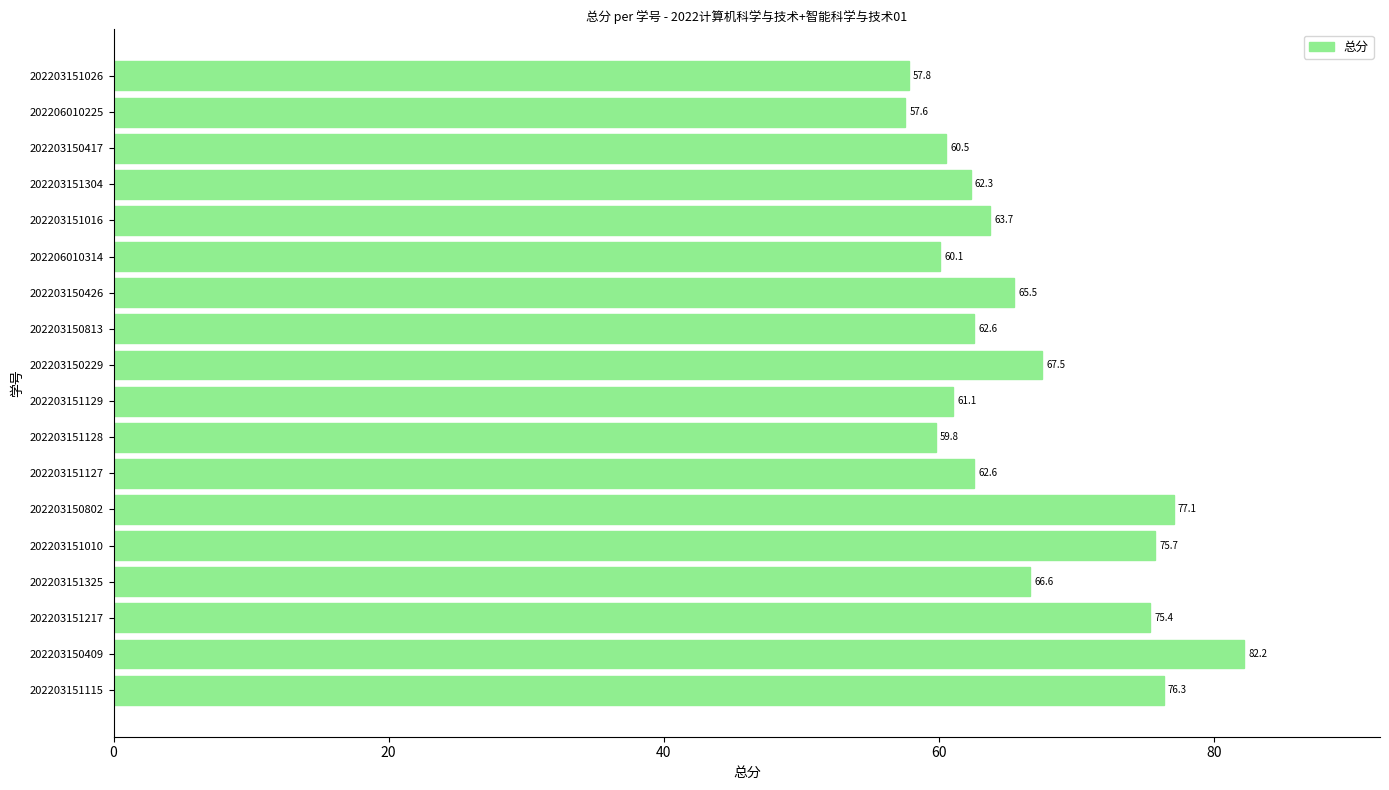

What is the change in value from 202203150426 to 202206010225?

-7.9